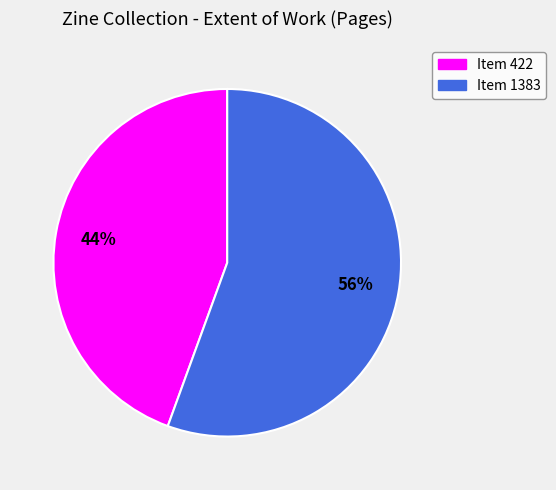

Count the number of slices in the pie.

2